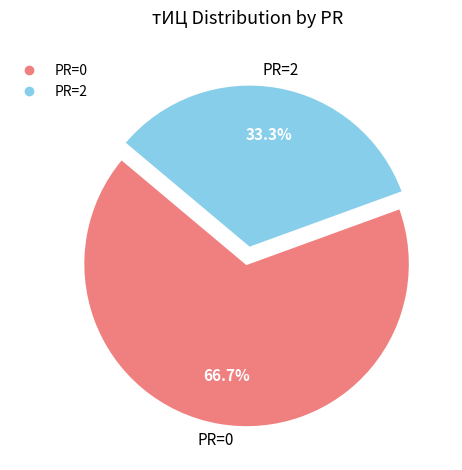

Does any single category account for the majority?

Yes